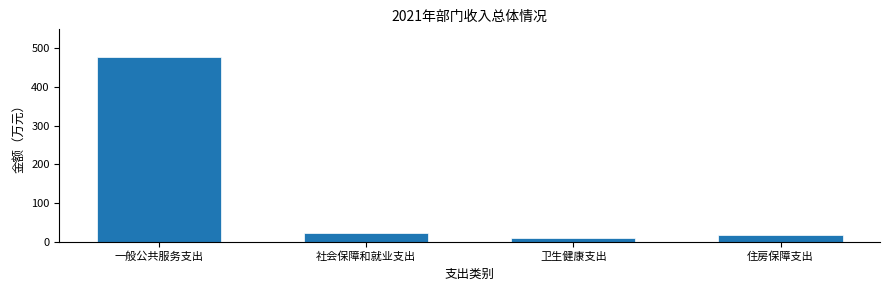

What is the label of the 3rd bar from the right?

社会保障和就业支出